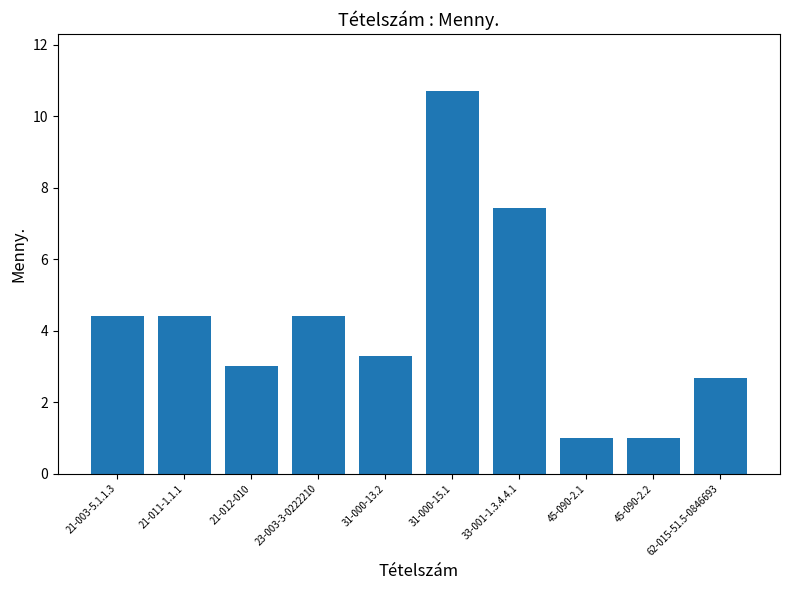

Reading right to left, extract all data points from this chart.

2.7	1.0	1.0	7.4	10.7	3.3	4.4	3.0	4.4	4.4